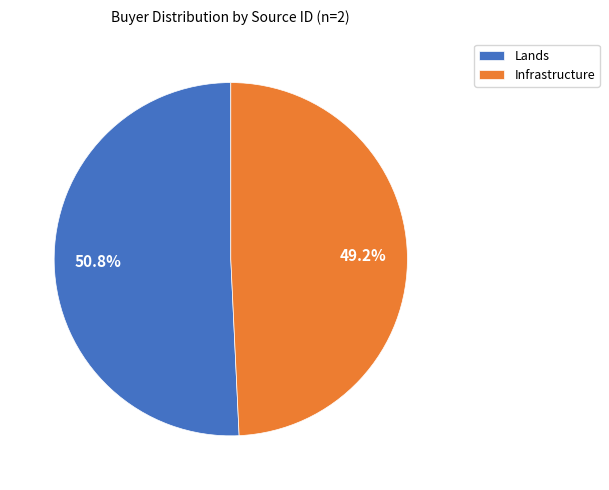

Which has a higher value, Infrastructure or Lands?

Lands